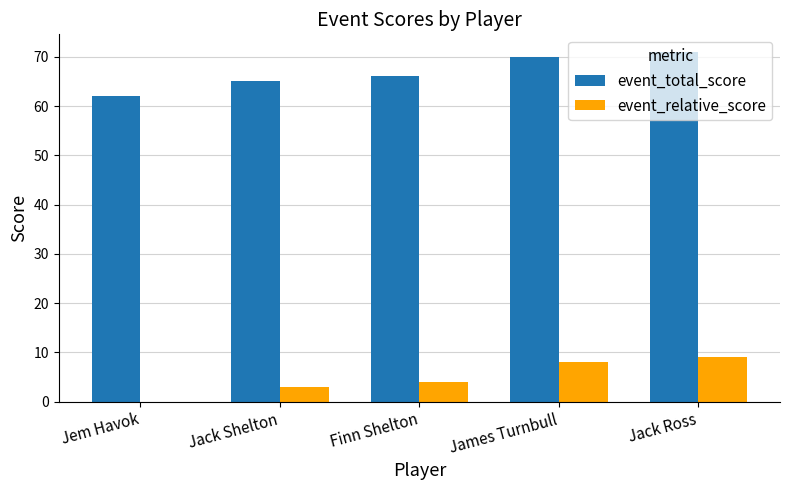

How many categories are shown in the chart?

5